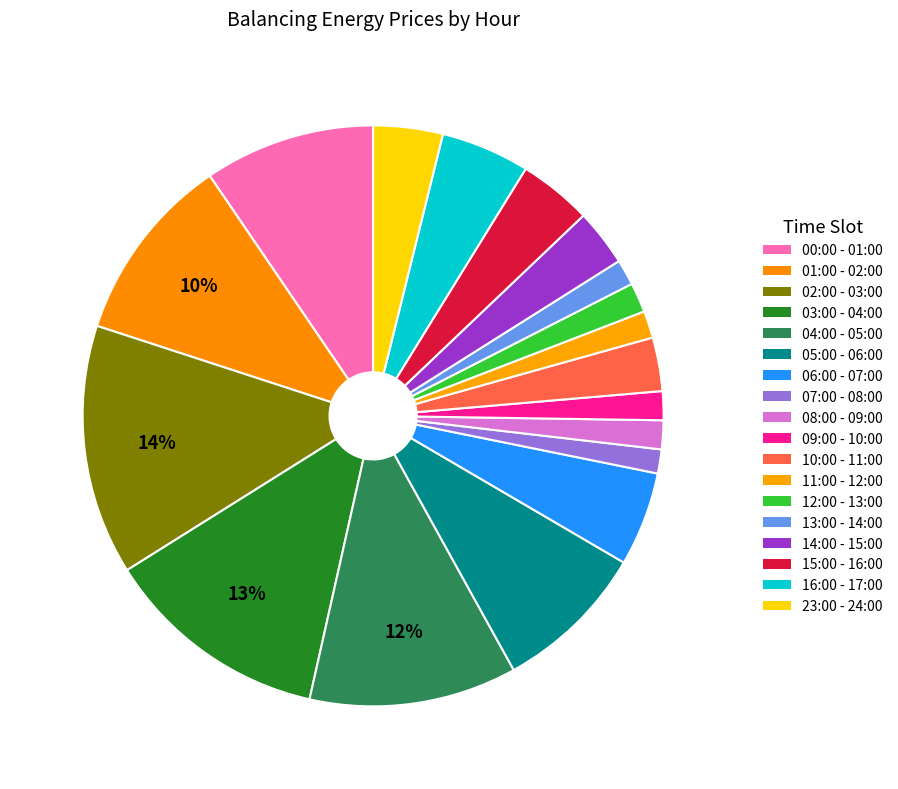

To the nearest percent, what is the difference between the largest and smallest slice percentages?

13%